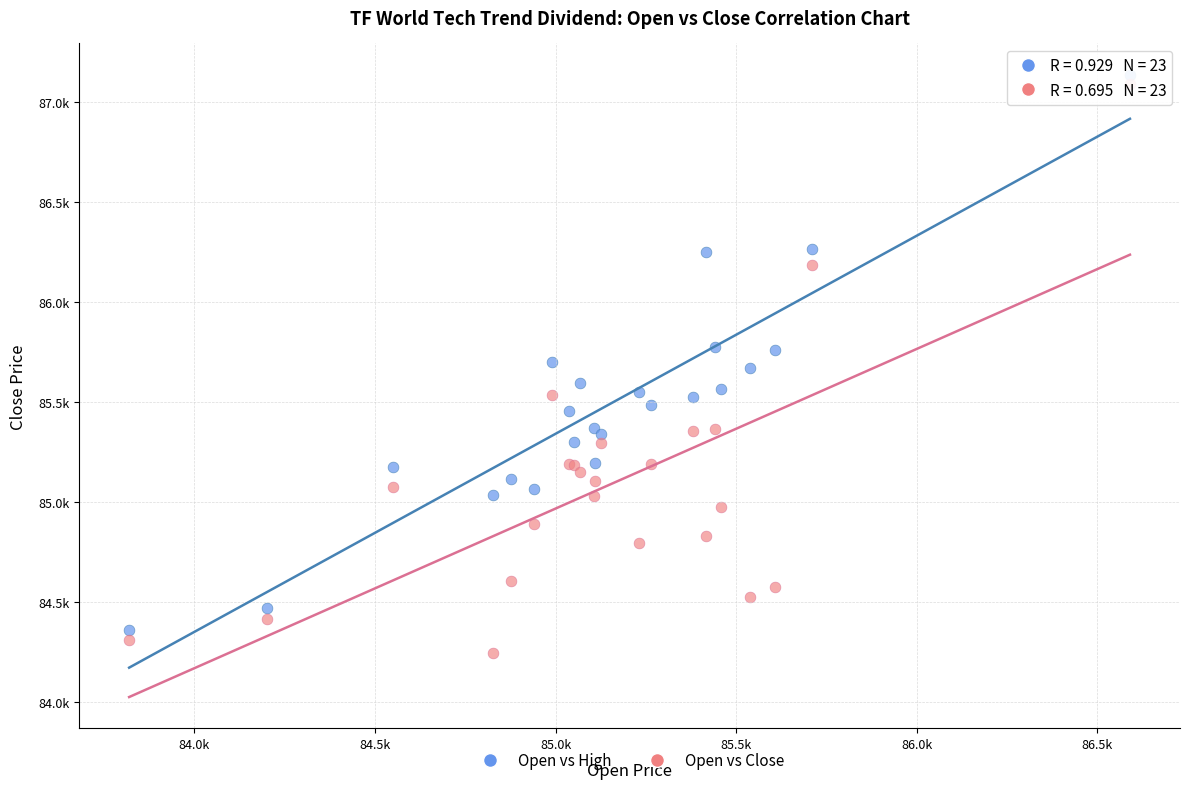

What are all the series names shown in the legend?

Open vs High, Open vs Close